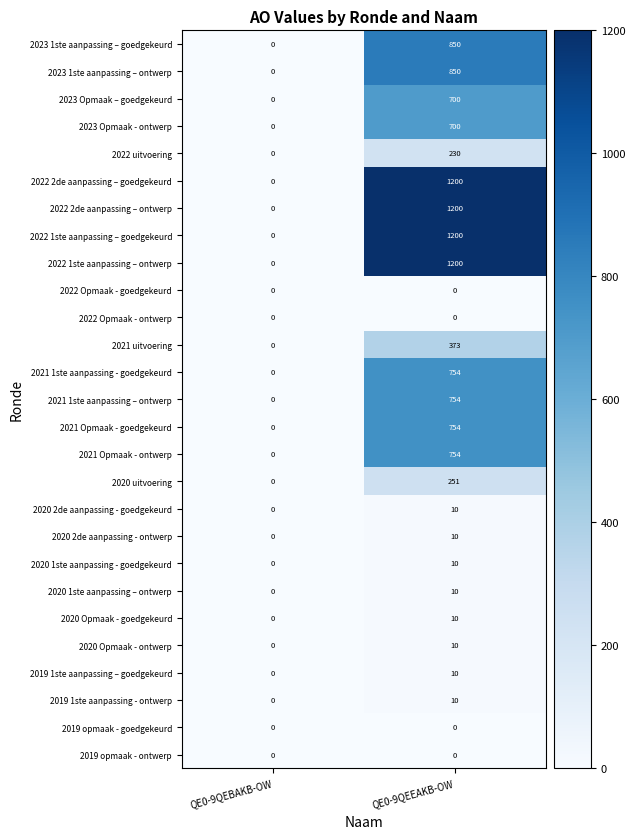

How many data points does each series have?

2